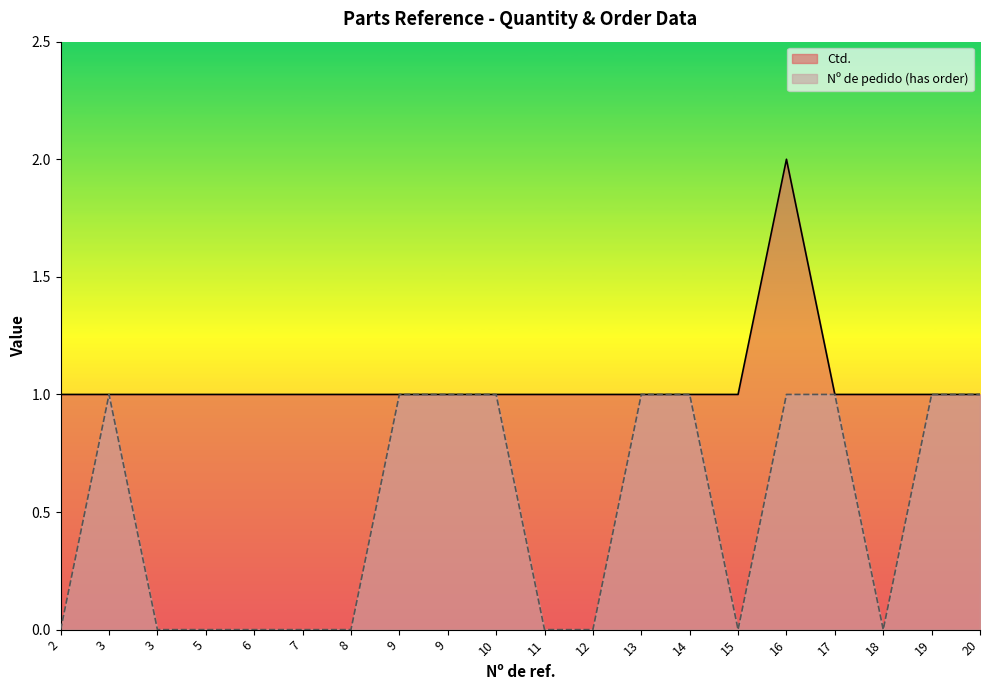

The Ctd. series shows 0 at 12. True or false?

False